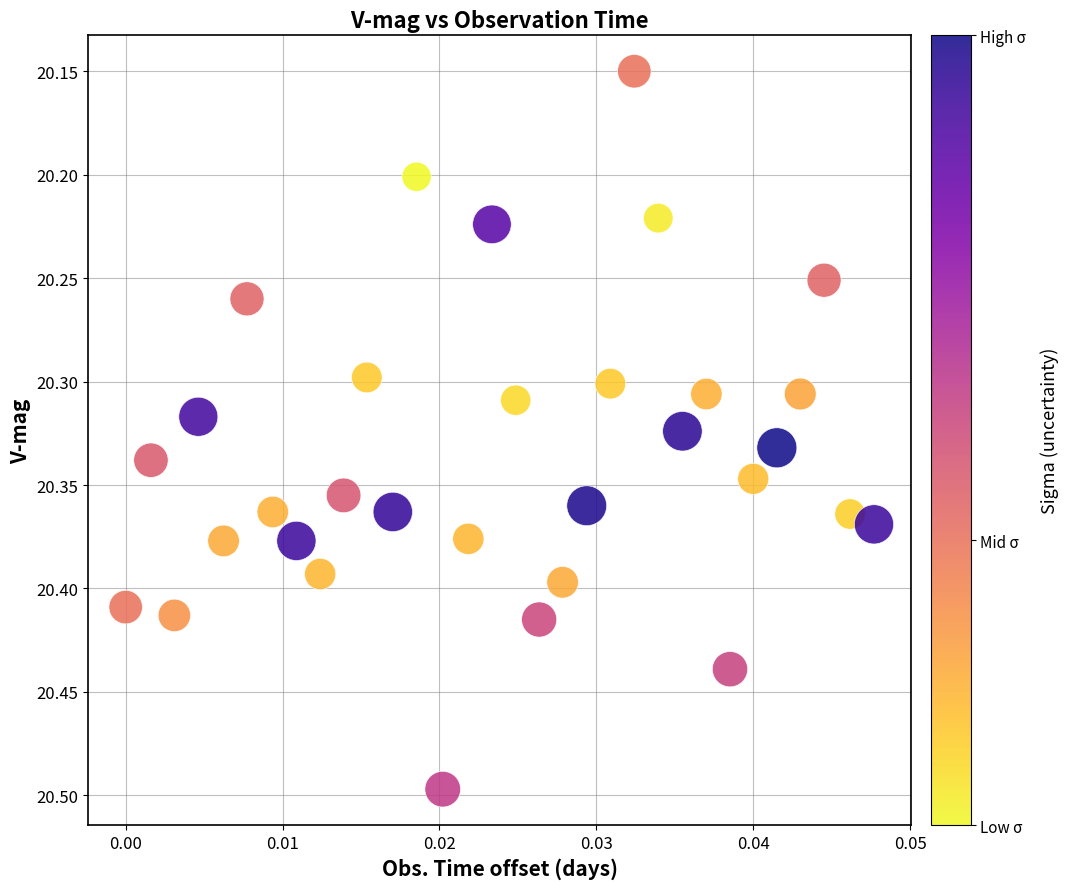

What is the range of Y values (max minus min)?

0.3